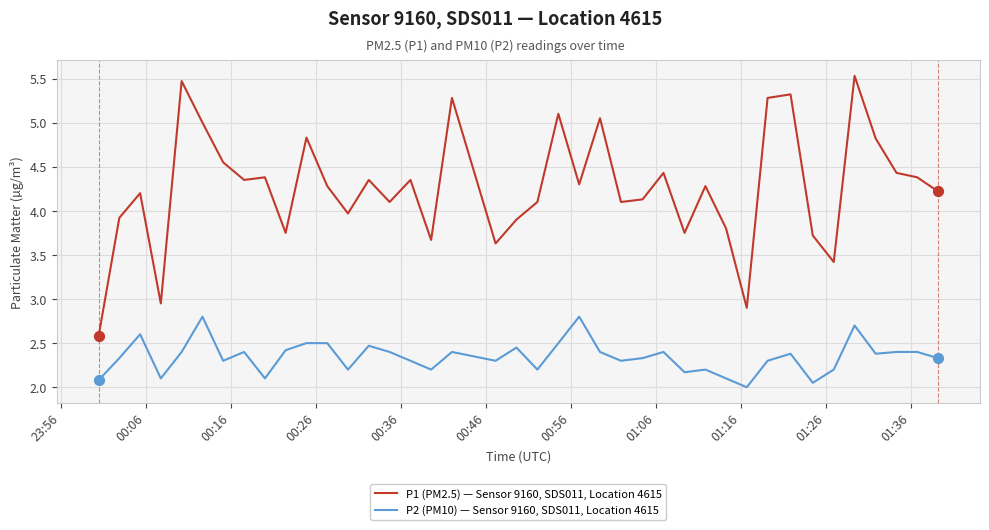

At how many categories does at least one series exceed 3?

37